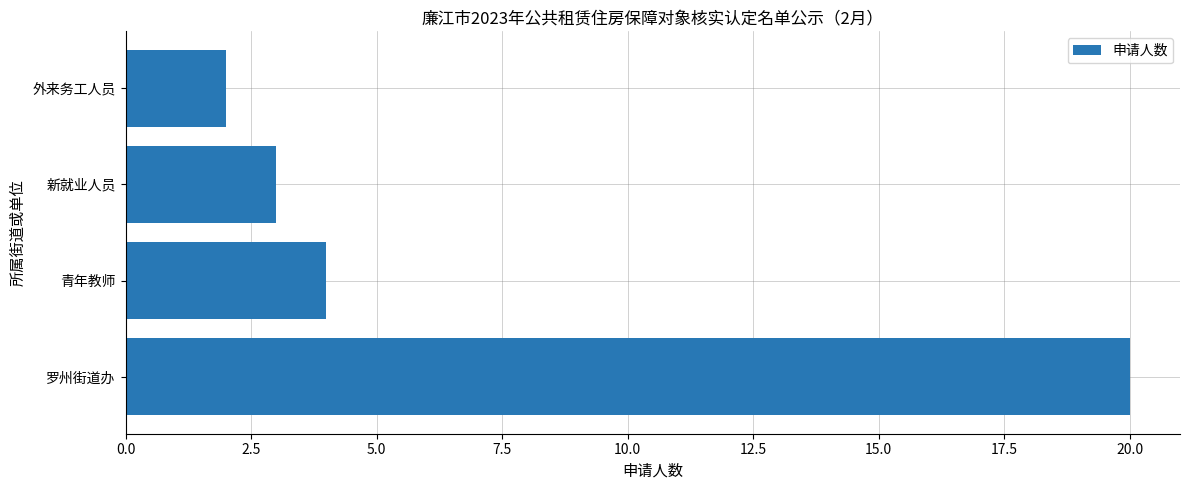

What is the difference between the maximum and minimum values?

18